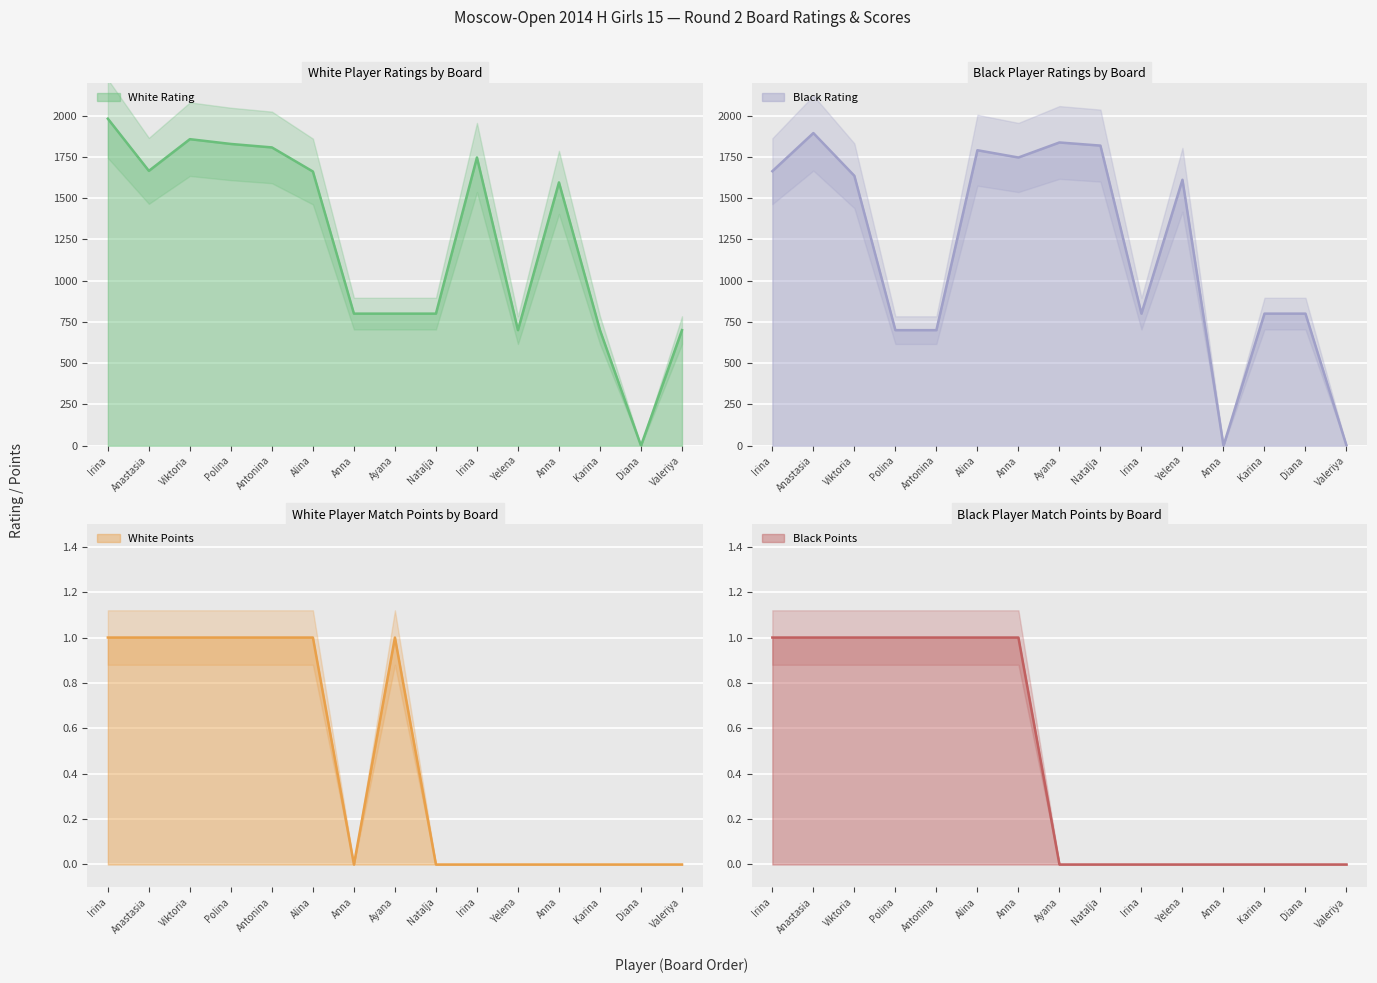

Count the number of categories in the chart.

15